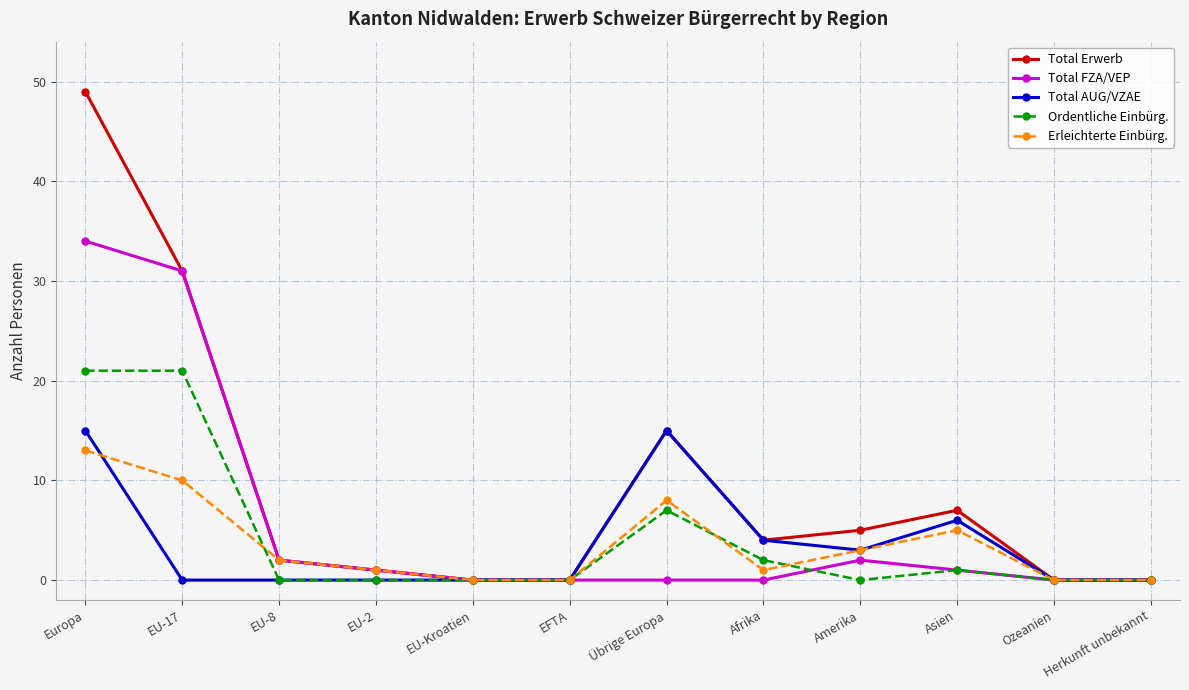

What is the difference between the Total FZA/VEP values at Herkunft unbekannt and Amerika?

2